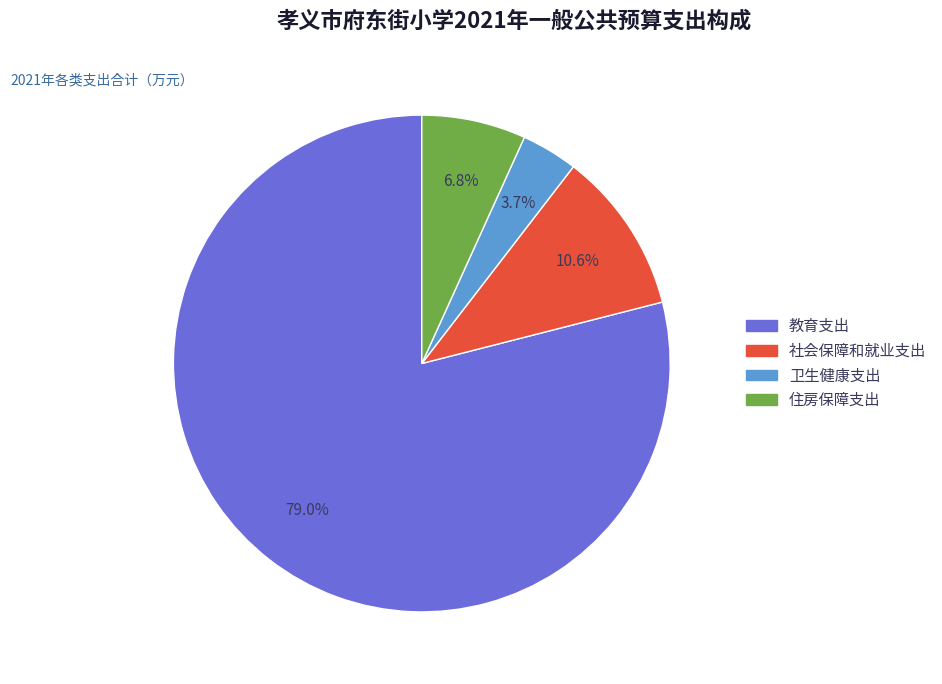

Rank the categories by value from highest to lowest.

教育支出, 社会保障和就业支出, 住房保障支出, 卫生健康支出